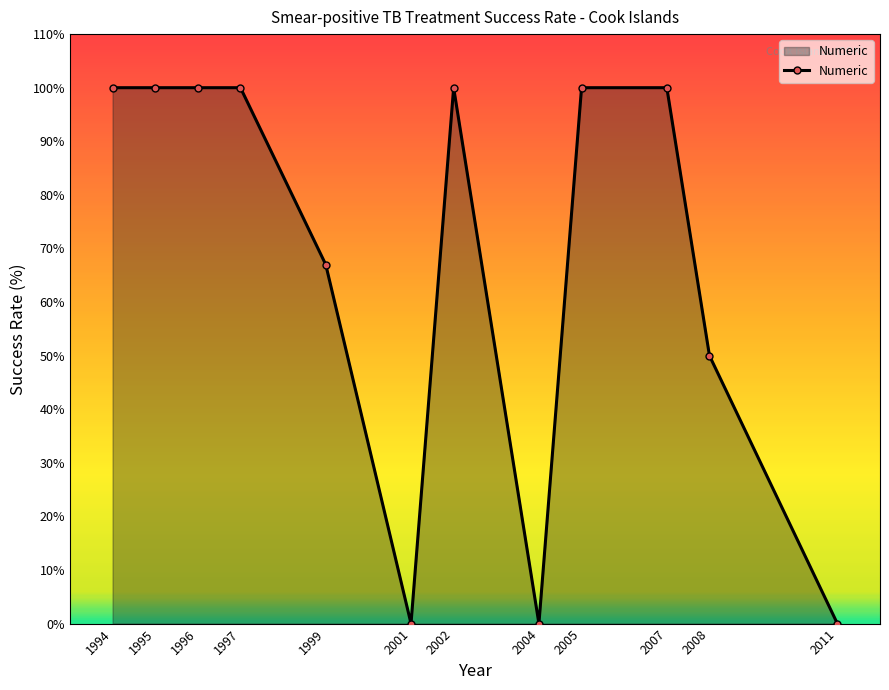

What is the value of the 5th point from the left?

67